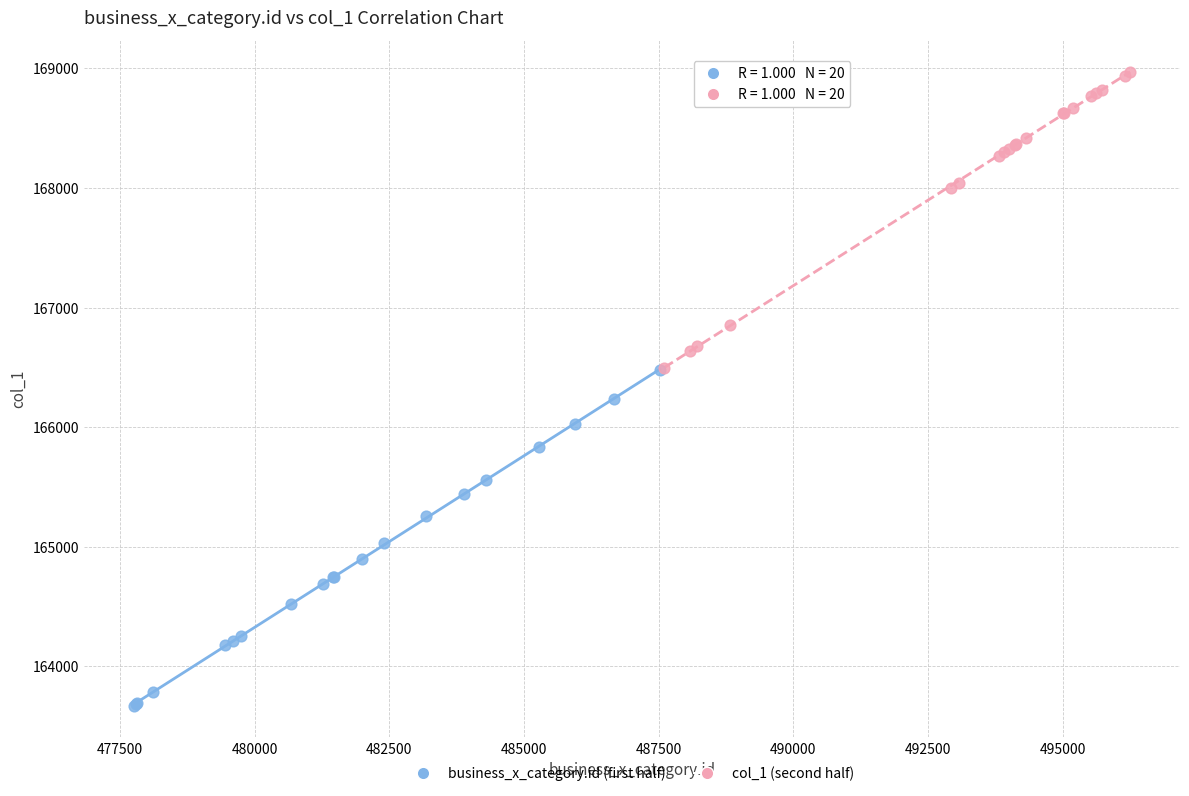

Which series reaches the maximum Y coordinate?

col_1 (second half)